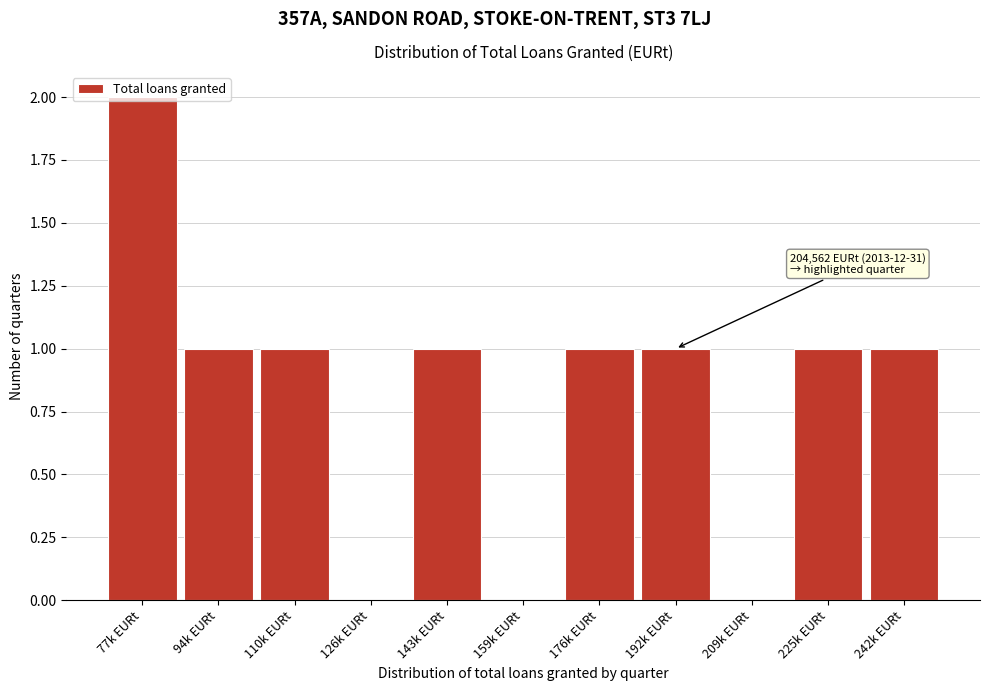

What is the sum of all values?

9